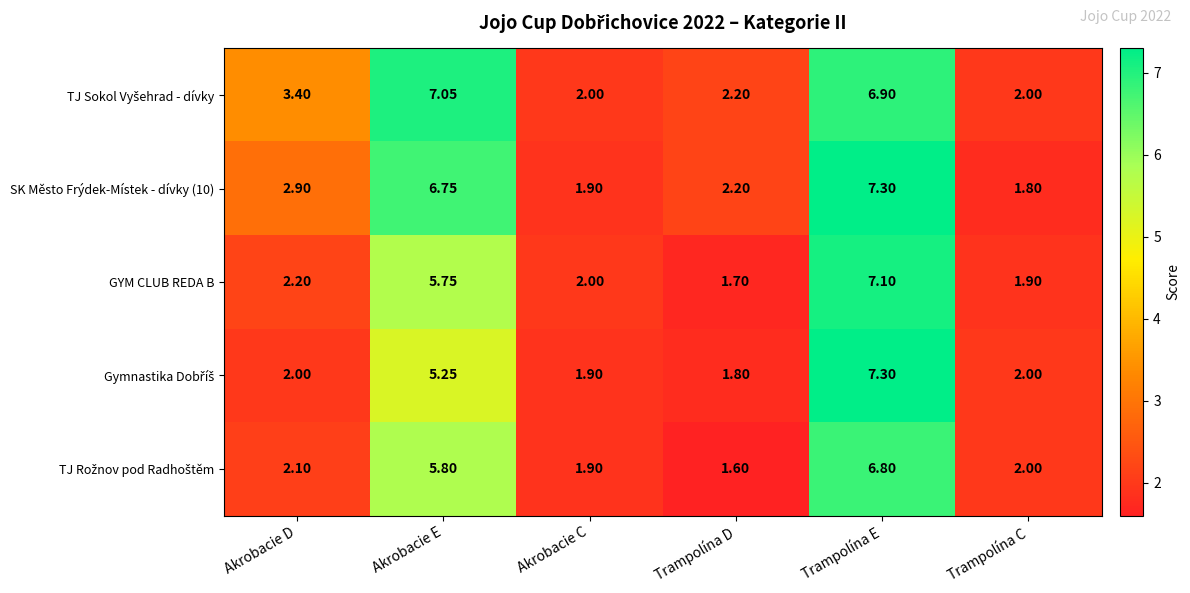

At which category is the sum across all series the highest?

Trampolína E